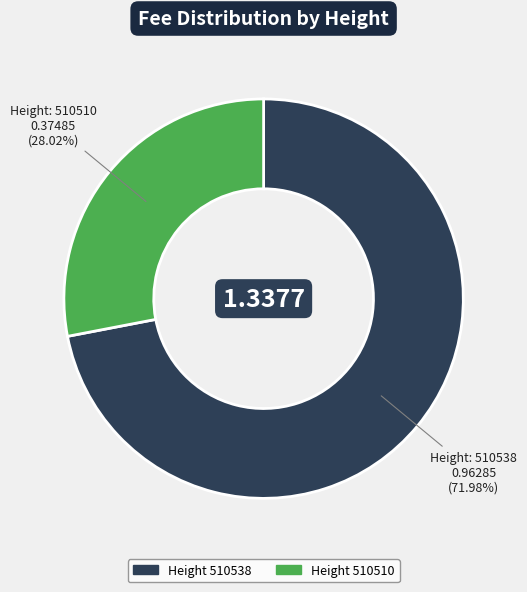

Is there any slice that represents more than half of the pie?

Yes